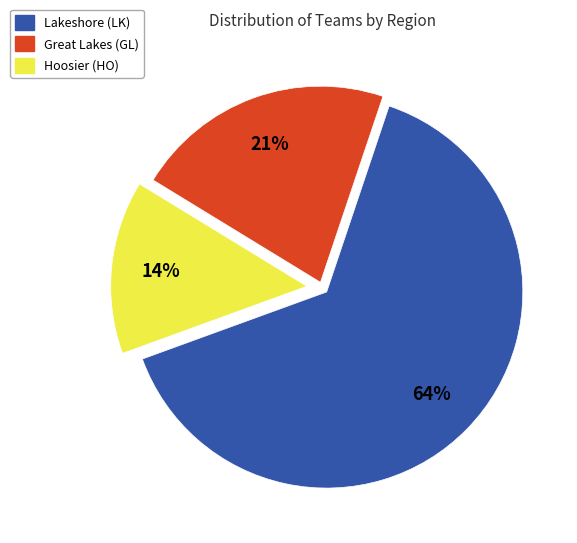

What is the ratio of the value at Lakeshore (LK) to the value at Great Lakes (GL)?

3.0